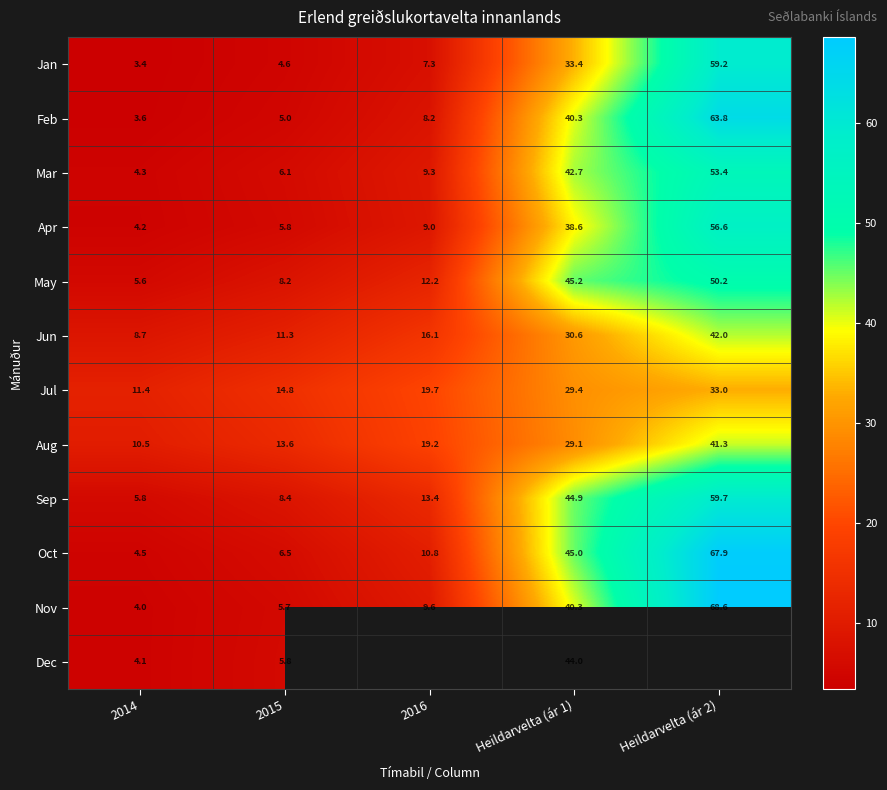

What is the average value of the Jun series?

21.7